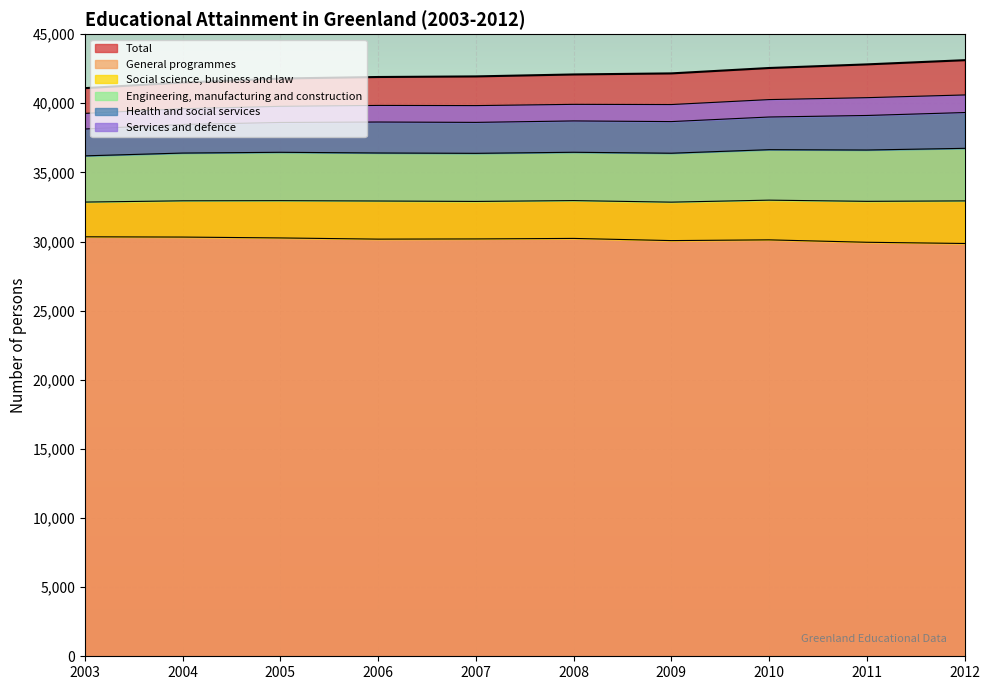

True or false: Engineering, manufacturing and construction and Social science, business and law intersect in this chart.

False